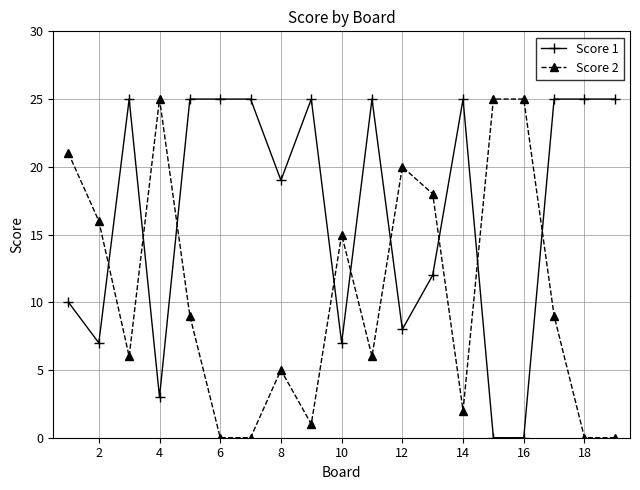

What is the maximum value shown in the chart?

25